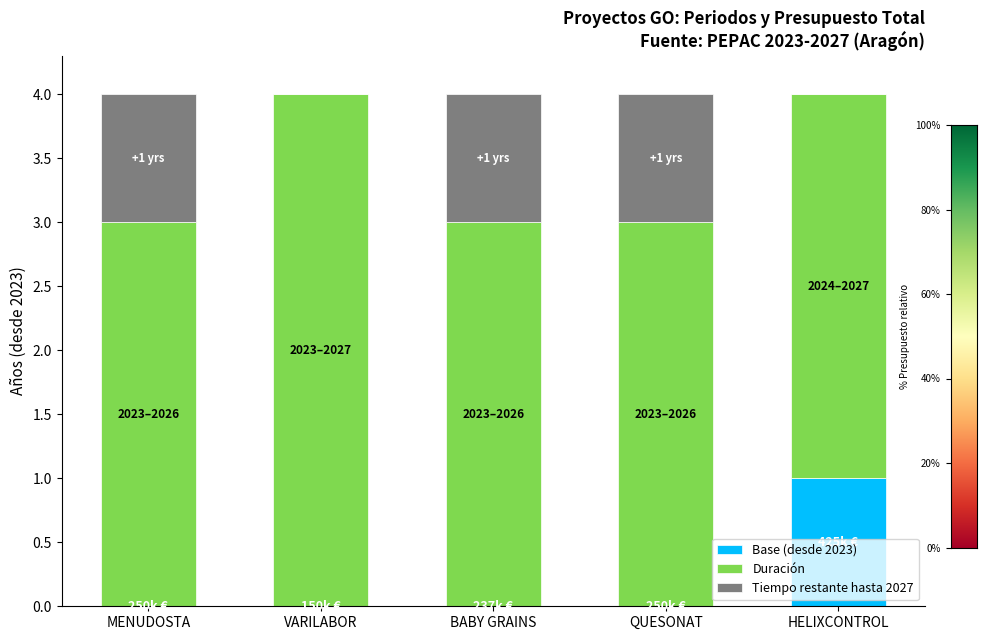

The Base (desde 2023) series shows 0 at HELIXCONTROL. True or false?

False